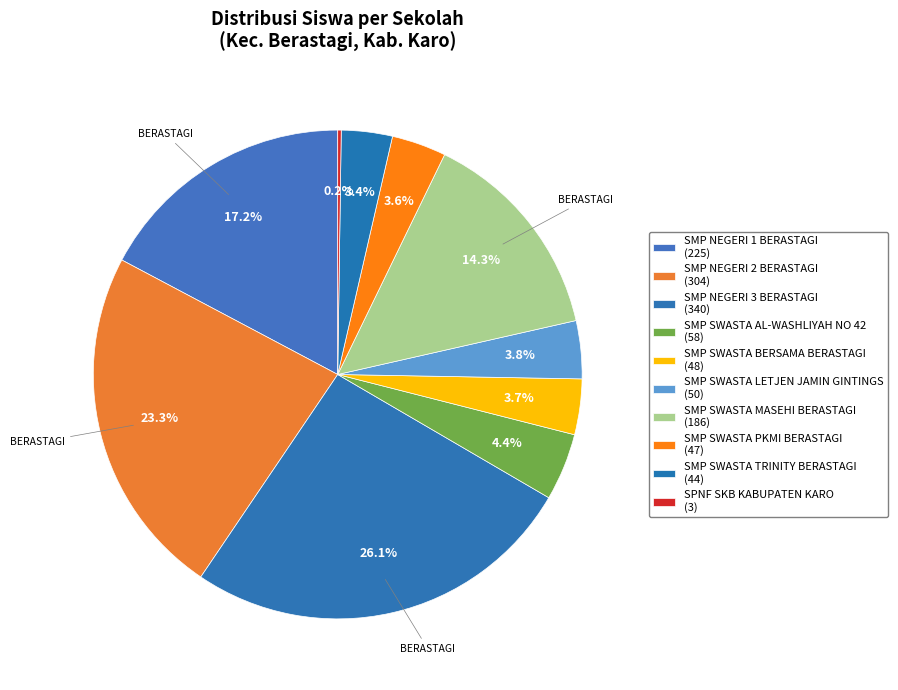

To the nearest percent, what portion does SMP NEGERI 1 BERASTAGI represent?

17%